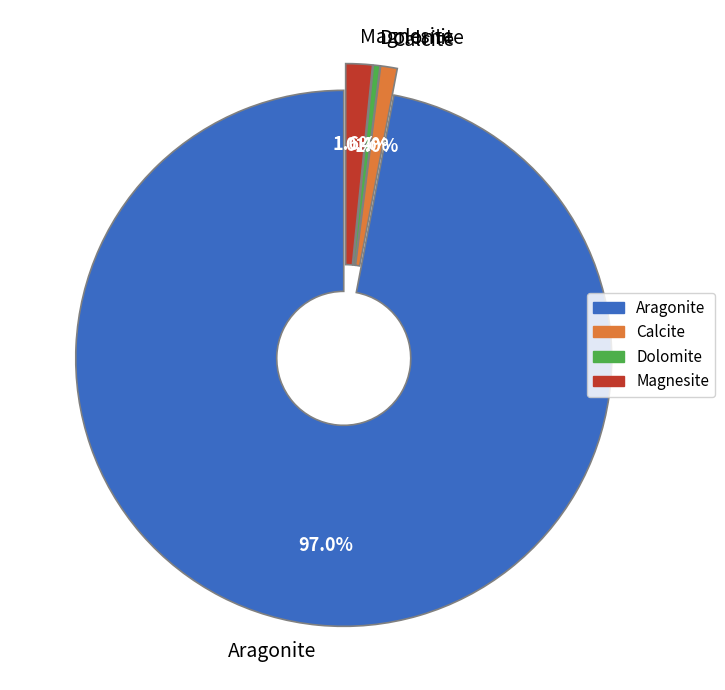

Which slice represents more than half of the pie?

Aragonite